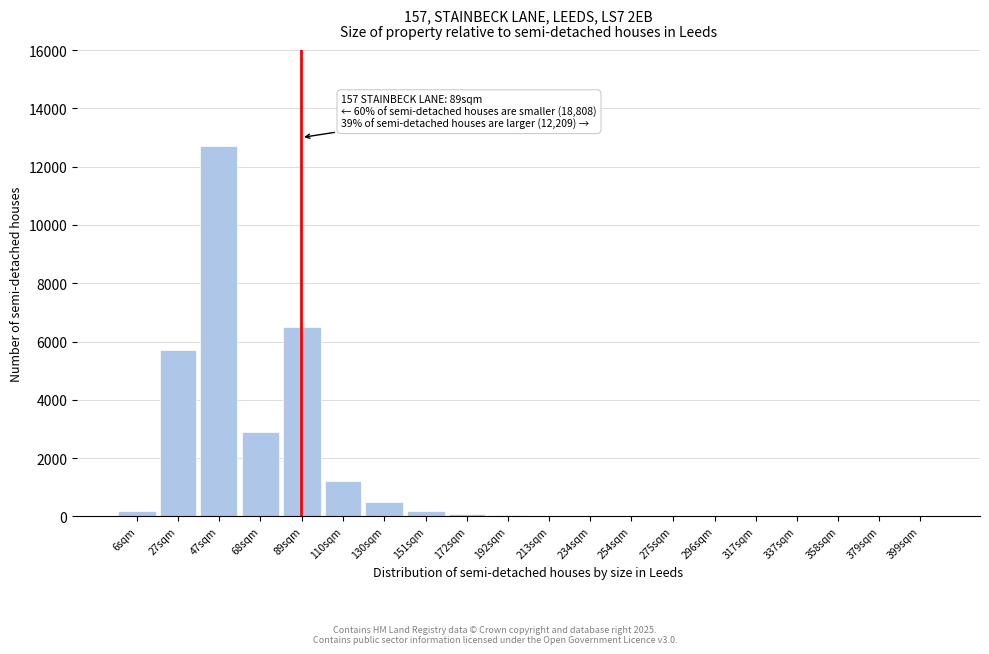

What is the ratio of the value at 47sqm to the value at 68sqm?

4.4